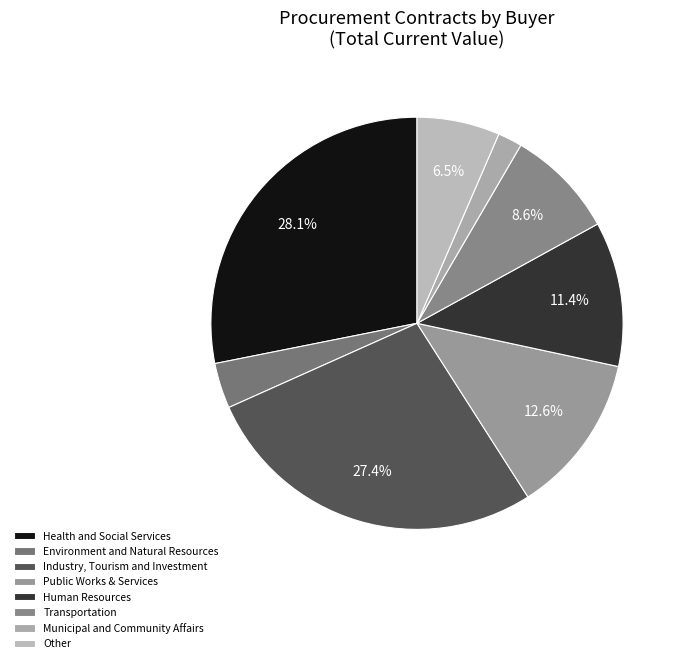

Which category has the smallest portion of the pie?

Municipal and Community Affairs